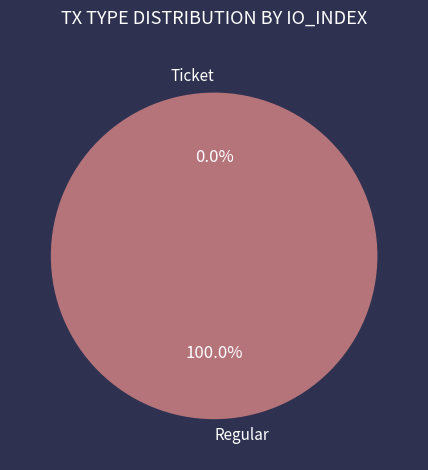

Is it true that Ticket is 0% of the pie?

True